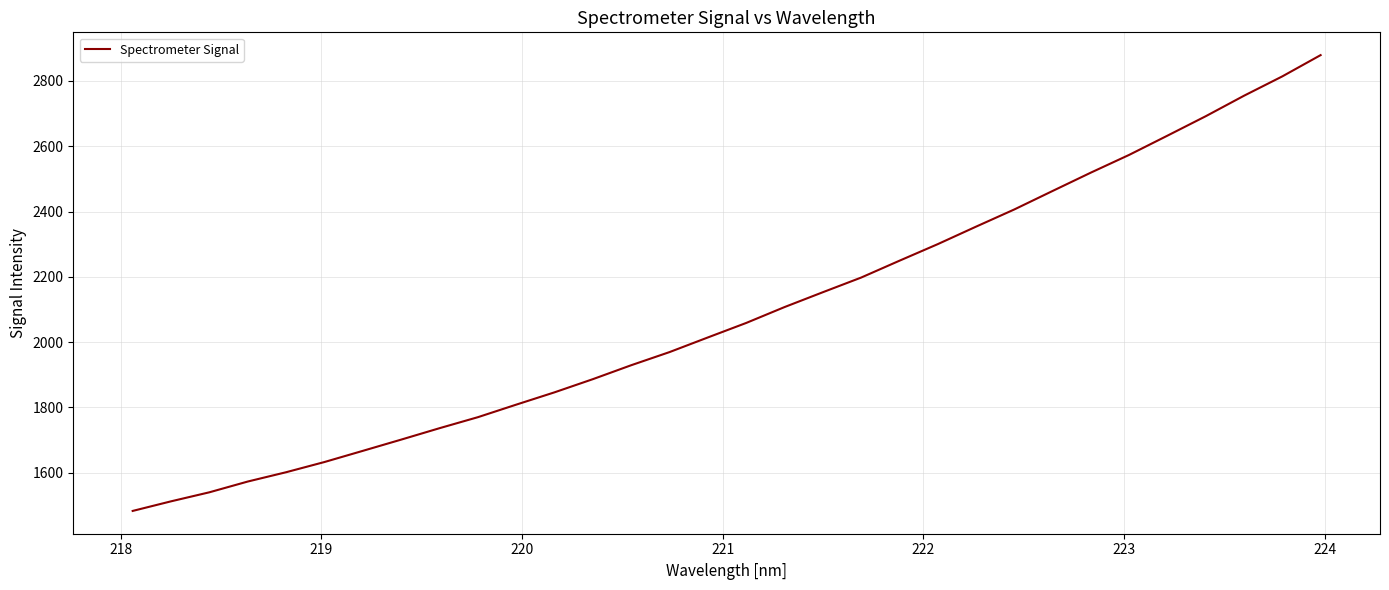

What is the greatest value displayed?

2879.1